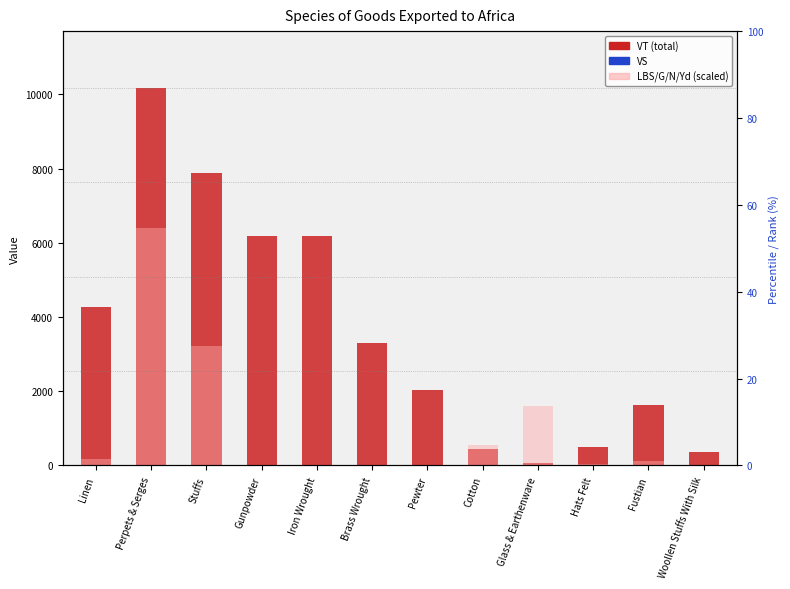

The value of LBS/G/N/Yd (scaled) at Gunpowder is 0.0. True or false?

True